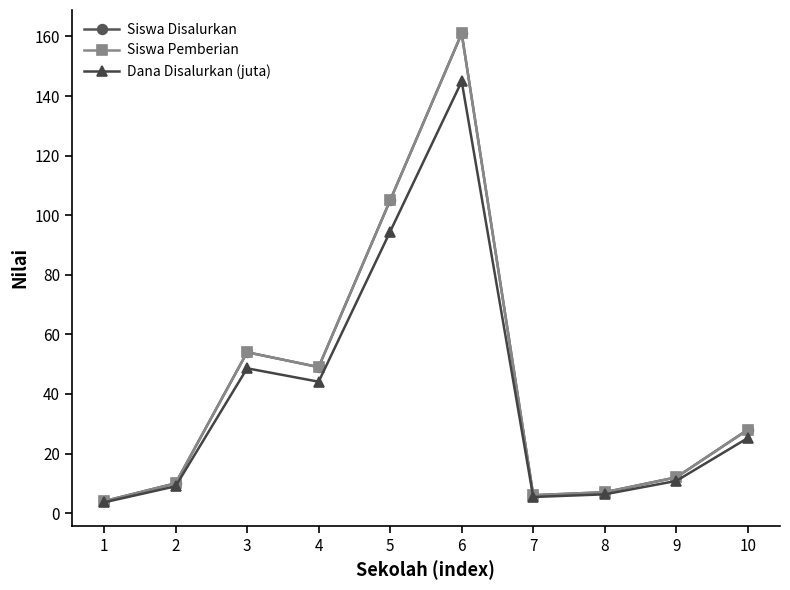

Is this an area chart (filled region under the line)?

No